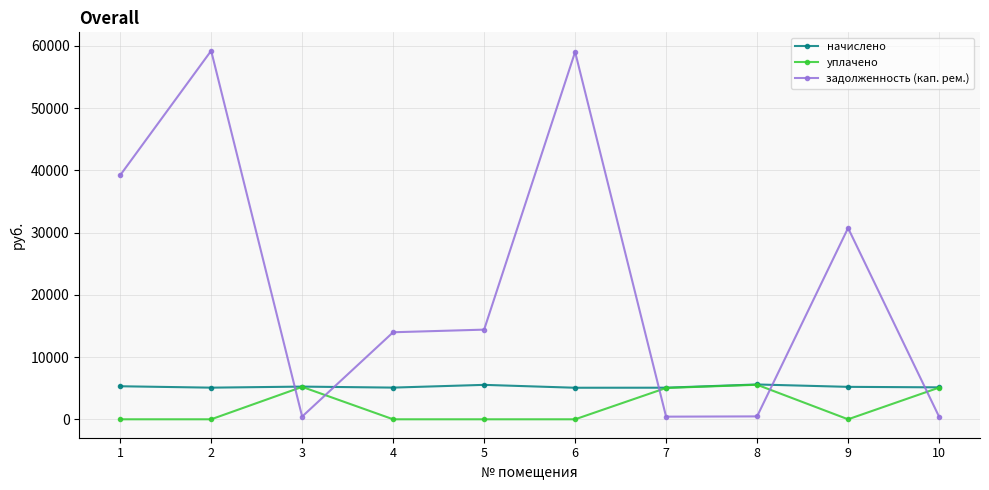

True or false: задолженность (кап. рем.) has more than 1 interior local peaks.

True